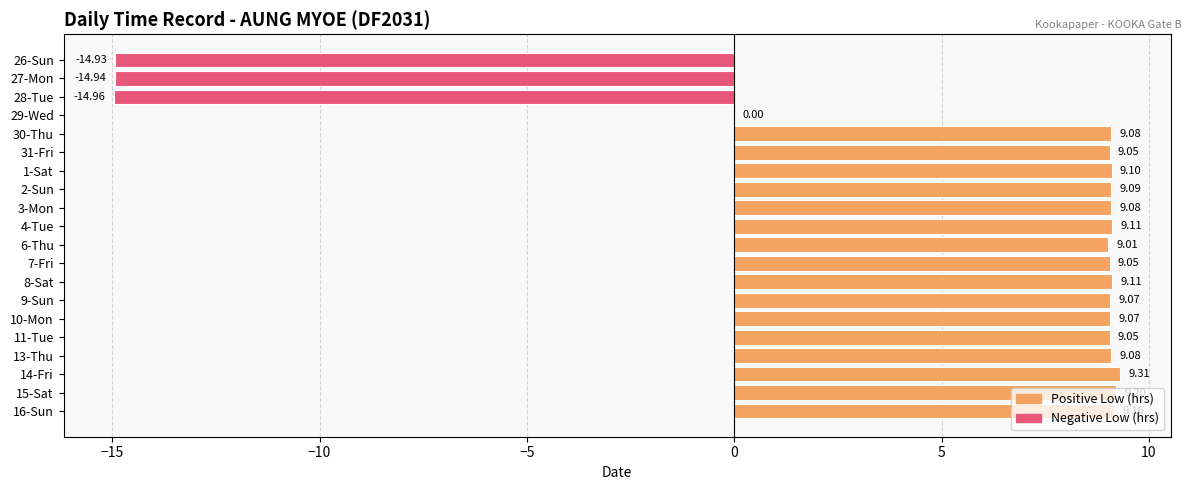

What is the change in value from 4-Tue to 14-Fri?

+0.2